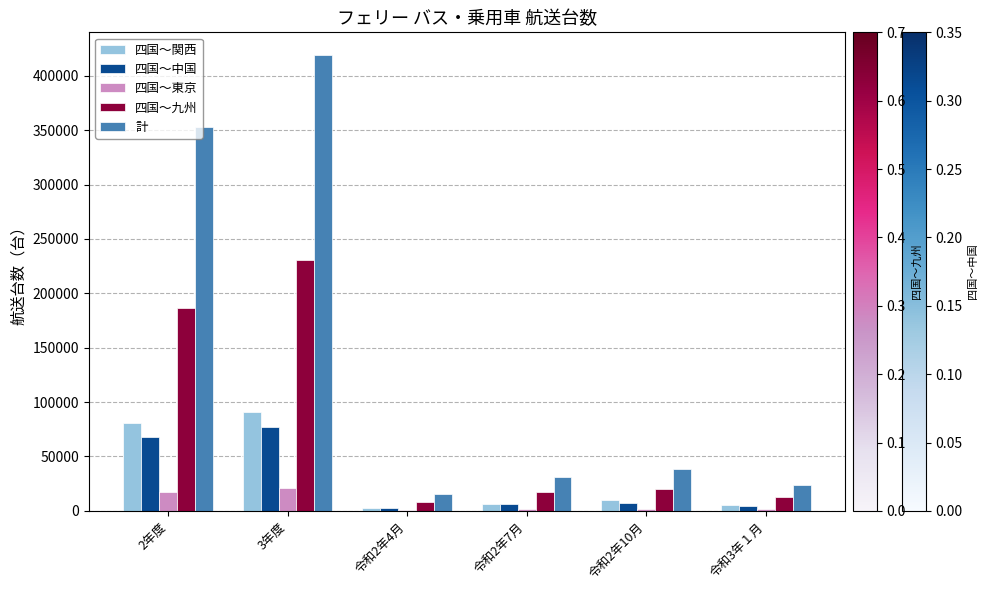

Which series has the largest total across all categories?

計